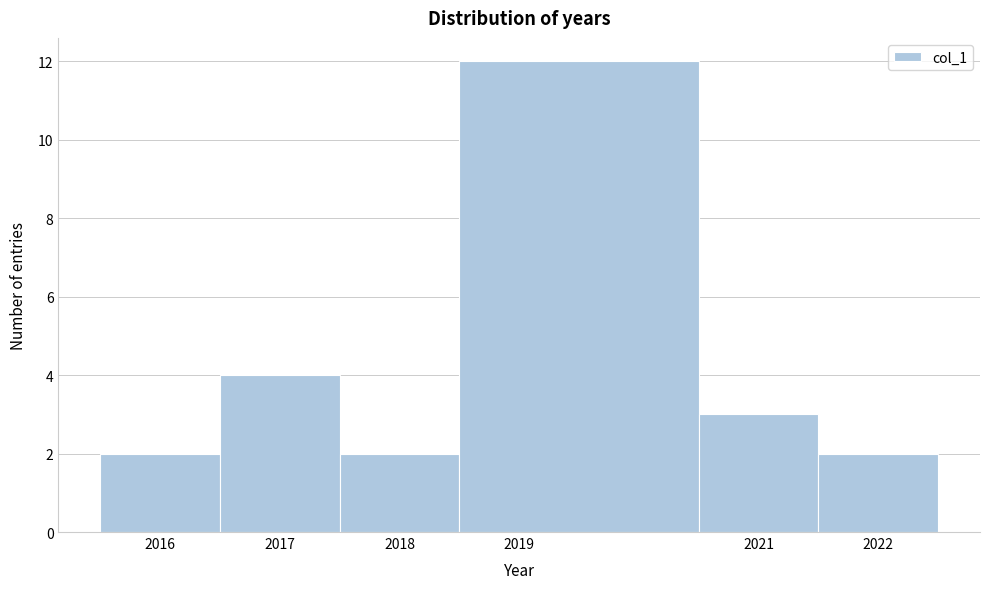

Over which range of the x-axis is the bar tallest?

2018.5 to 2020.5